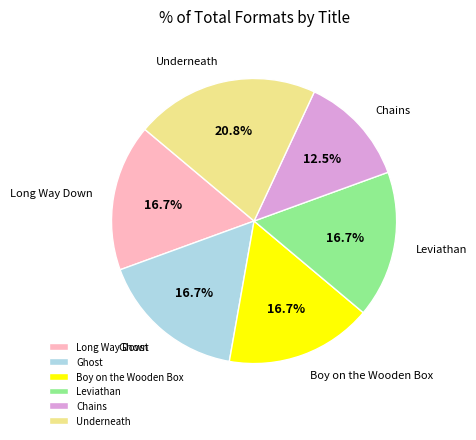

Which slice is the largest?

Underneath